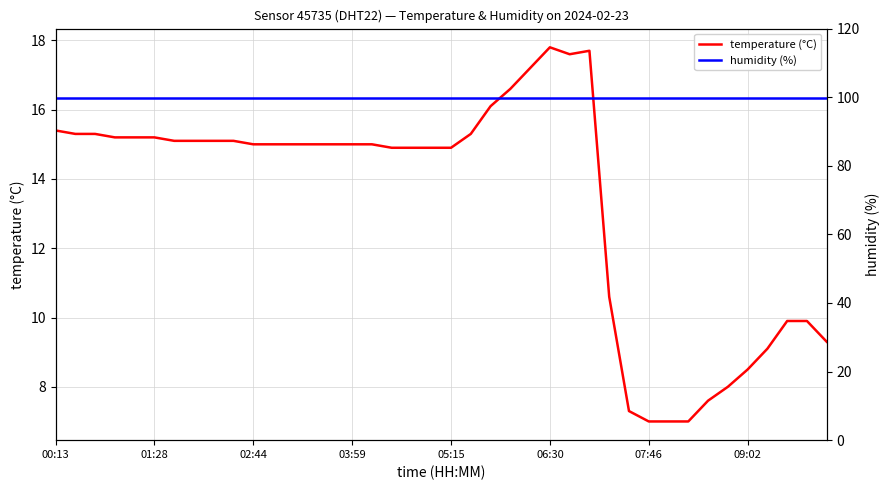

What are all the series names shown in the legend?

temperature (°C), humidity (%)